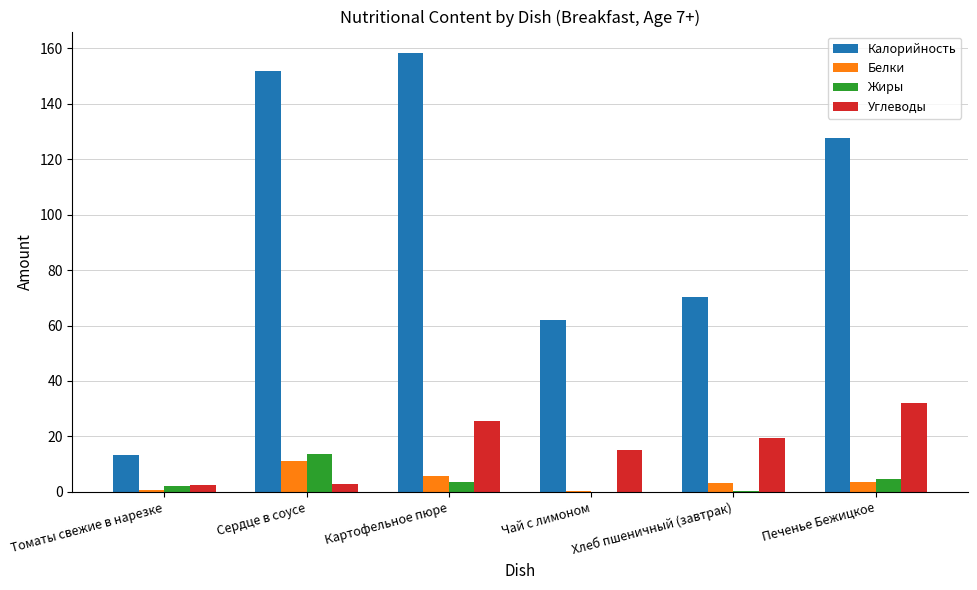

At which category is the sum across all series the highest?

Картофельное пюре